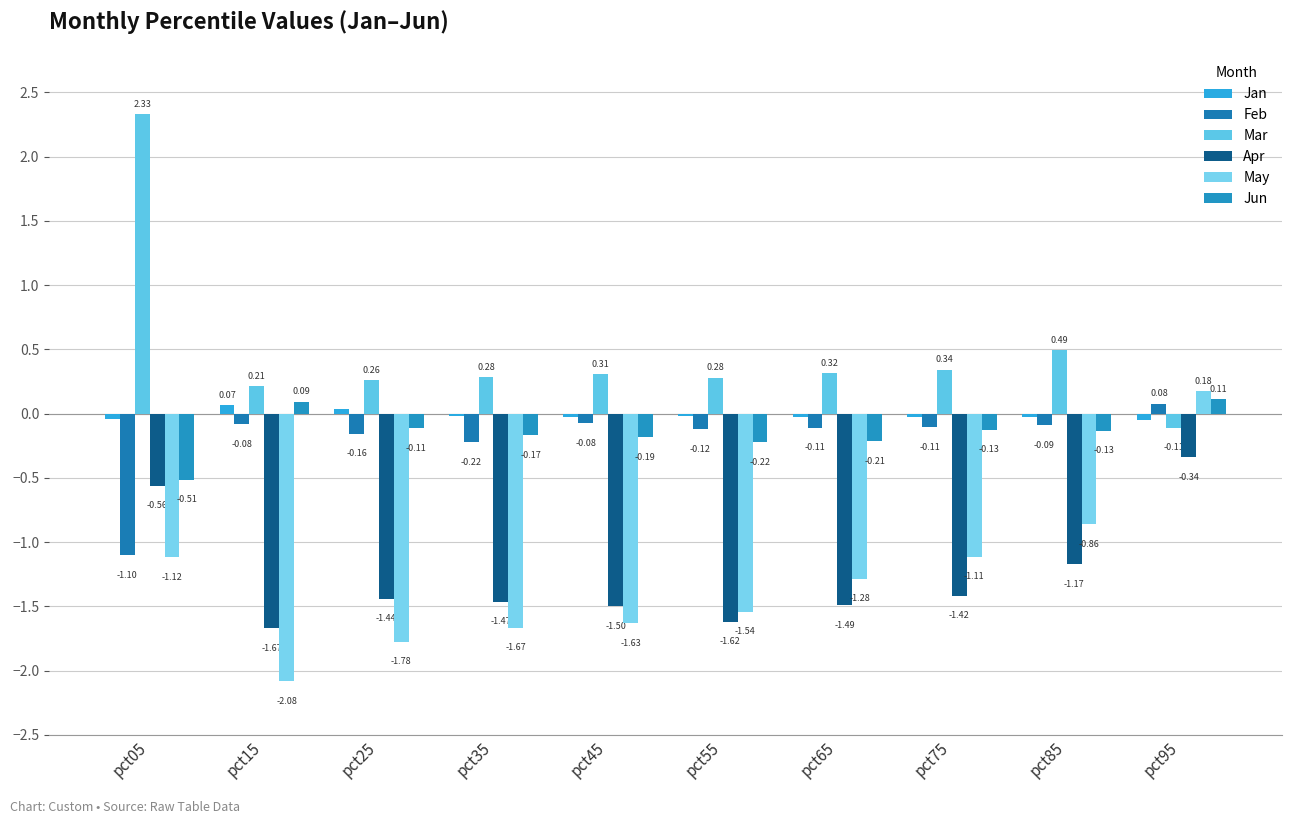

At which label does Jan reach its peak?

pct15